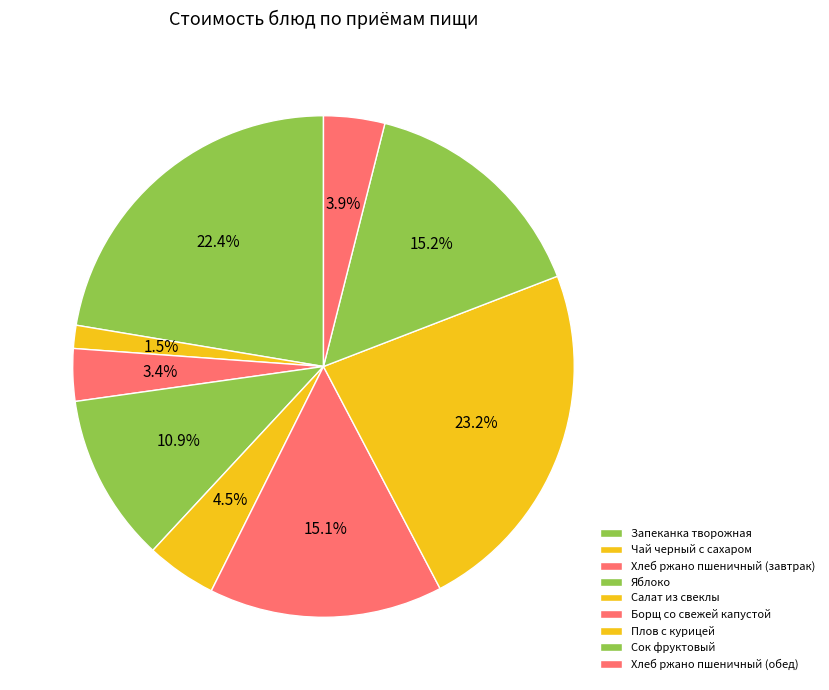

How many segments does this pie chart have?

9